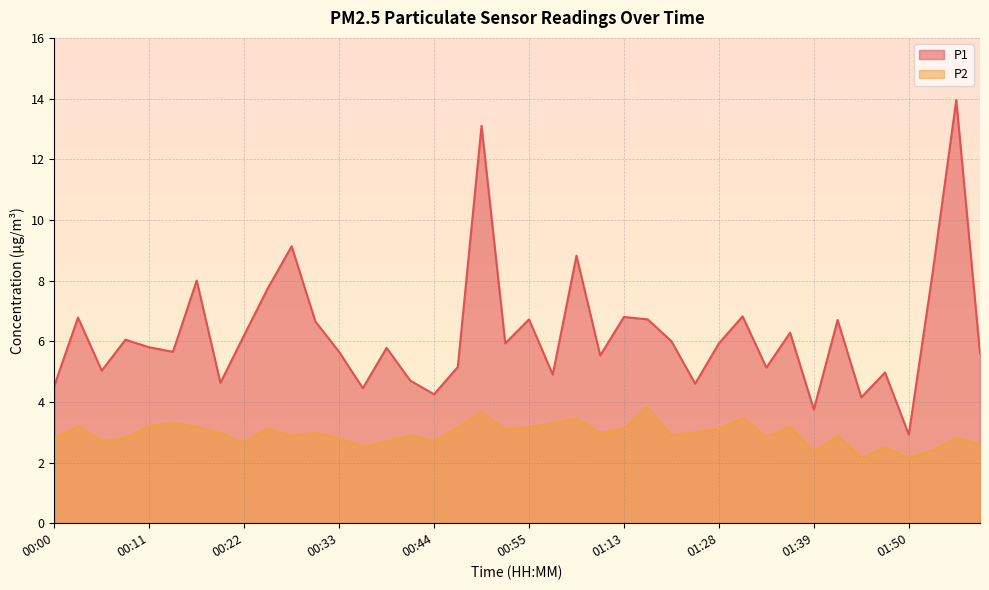

Reading left to right, transcribe all the data shown in this chart.

P1: 4.5	6.8	5.0	6.0	5.8	5.7	8.0	4.6	6.2	7.8	9.1	6.7	5.7	4.5	5.8	4.7	4.2	5.2	13.1	5.9	6.7	4.9	8.8	5.5	6.8	6.7	6.0	4.6	5.9	6.8	5.1	6.3	3.8	6.7	4.2	5.0	2.9	8.2	13.9	5.6
P2: 2.8	3.2	2.7	2.8	3.2	3.3	3.2	3.0	2.6	3.1	2.9	3.0	2.8	2.5	2.7	2.9	2.7	3.1	3.7	3.1	3.1	3.3	3.5	3.0	3.1	3.8	2.9	3.0	3.1	3.5	2.9	3.2	2.4	2.9	2.1	2.5	2.1	2.4	2.8	2.6